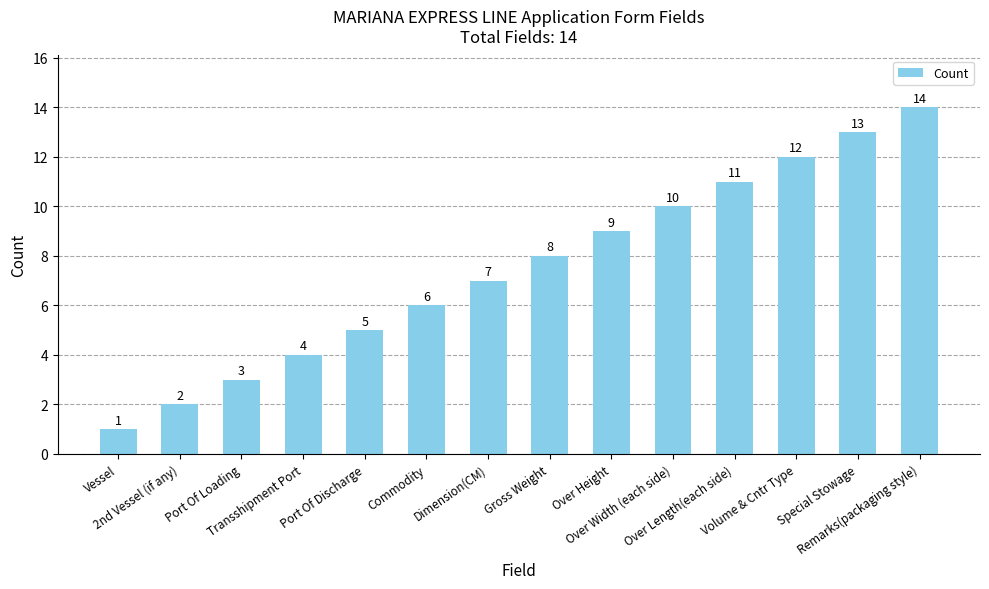

What position from the right is Volume & Cntr Type?

3